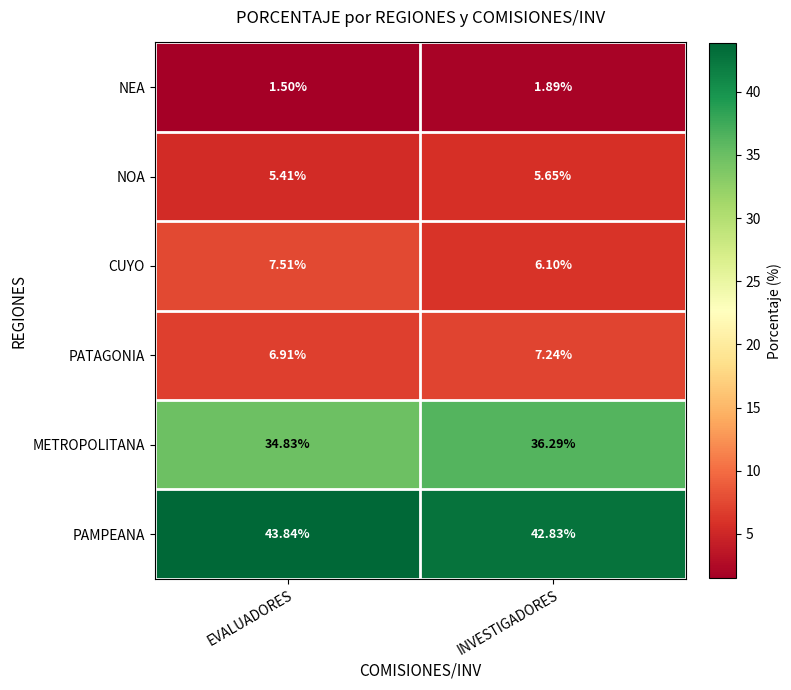

Which label corresponds to the smallest value in the chart?

EVALUADORES